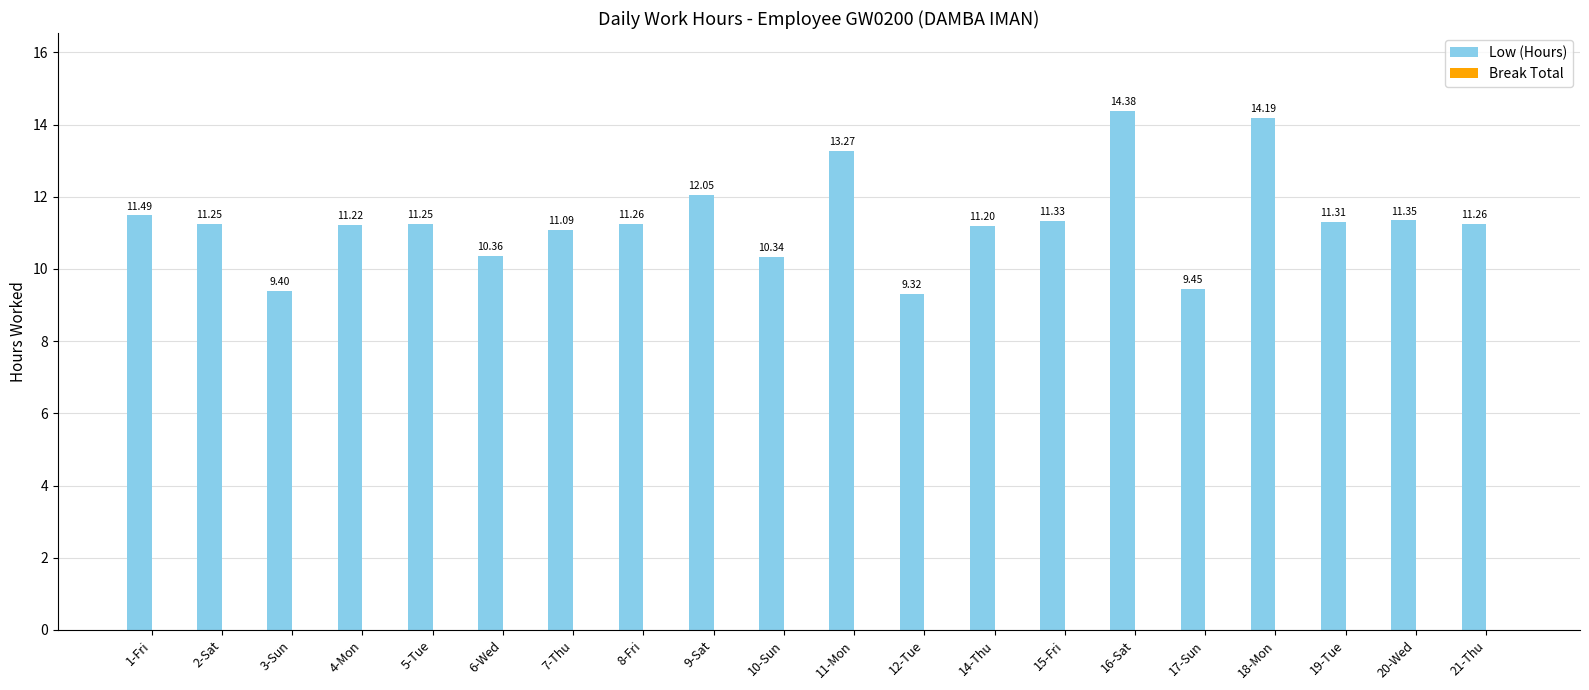

What is the difference between the values at 11-Mon and 7-Thu?

2.2